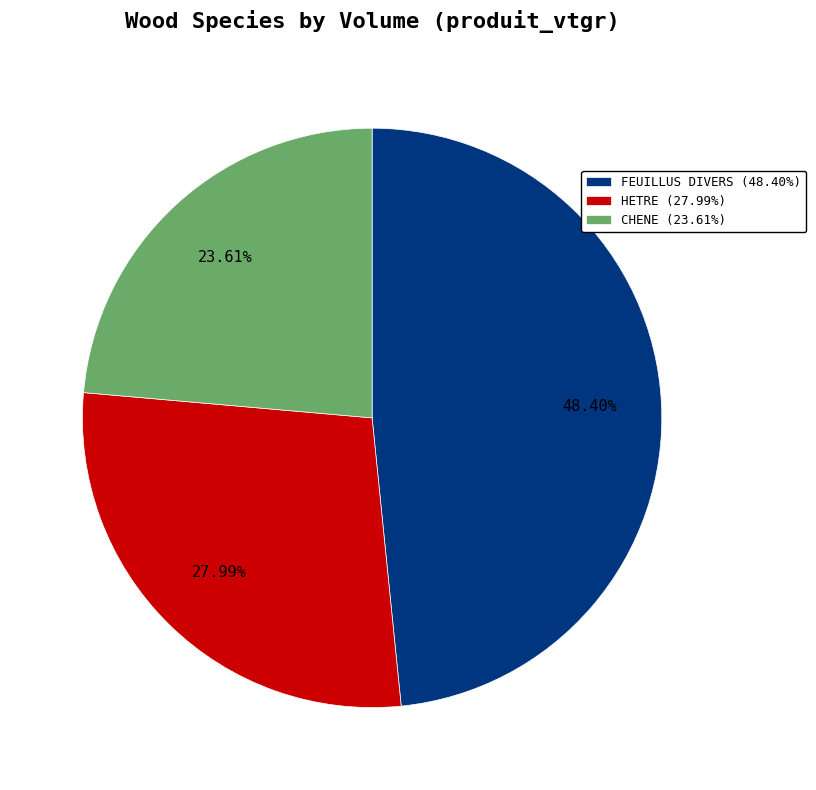

What is the smallest slice in the pie chart?

CHENE